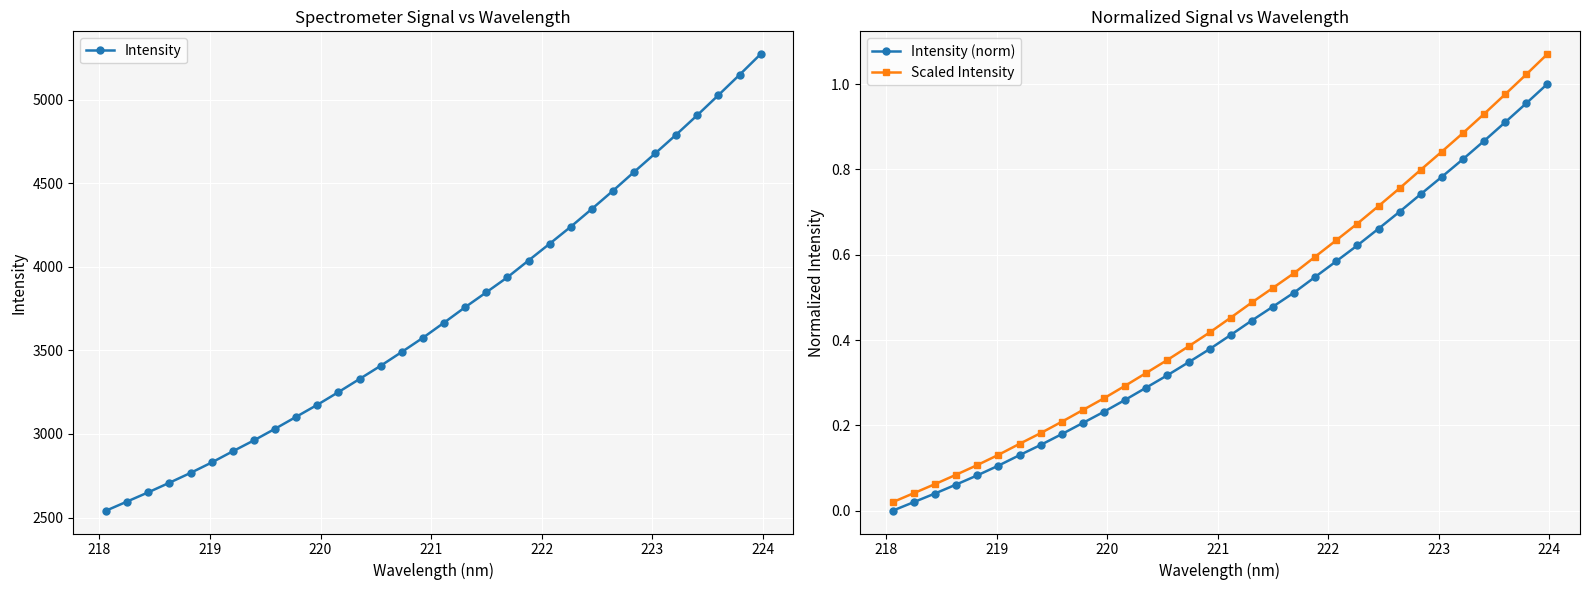

True or false: Scaled Intensity and Intensity cross at least once.

False